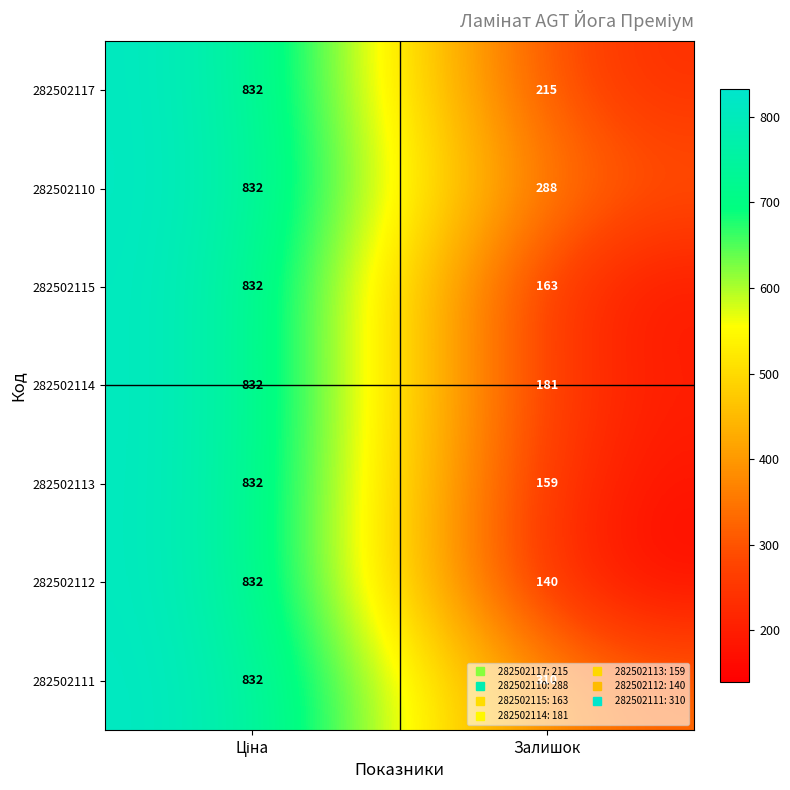

Which series has the widest spread of values?

282502112